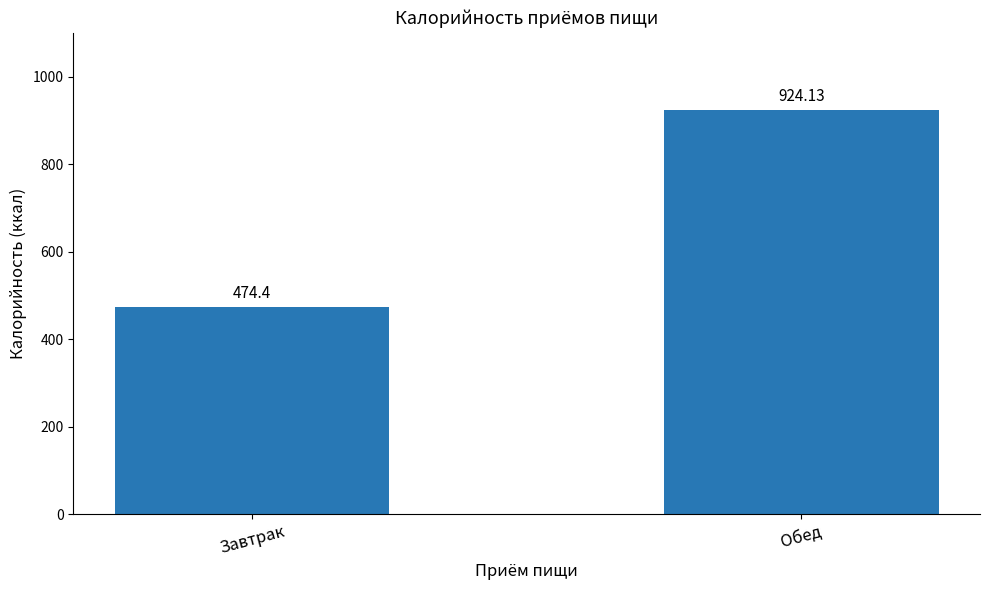

Does the chart contain stacked bars?

No